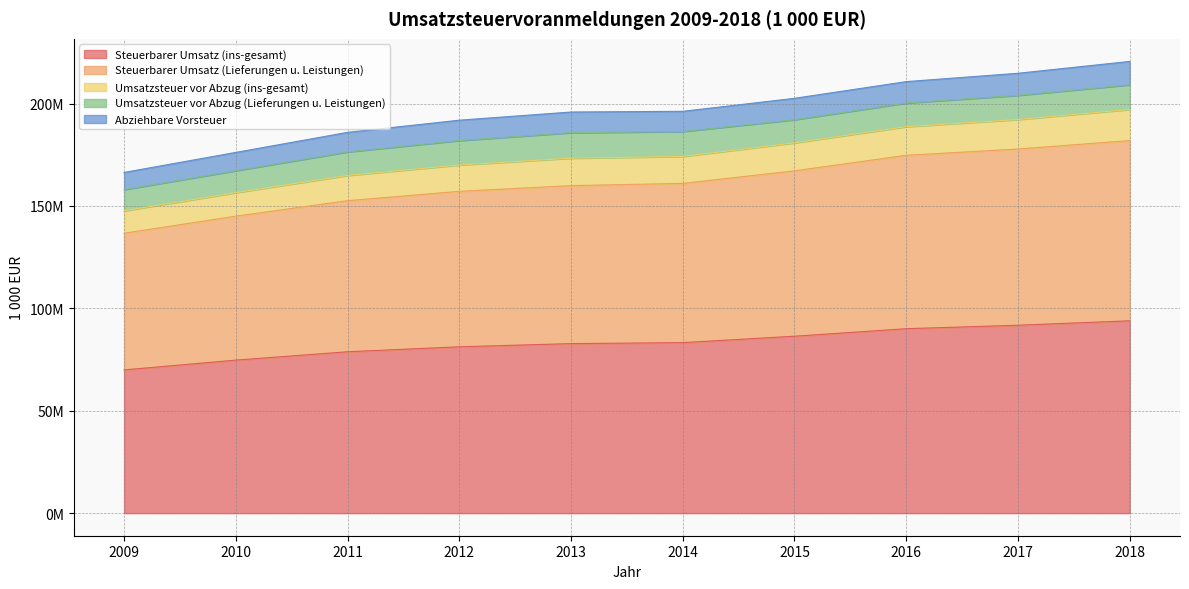

Read the Steuerbarer Umsatz (Lieferungen u. Leistungen) value at 2012, to the nearest 10.

157146720